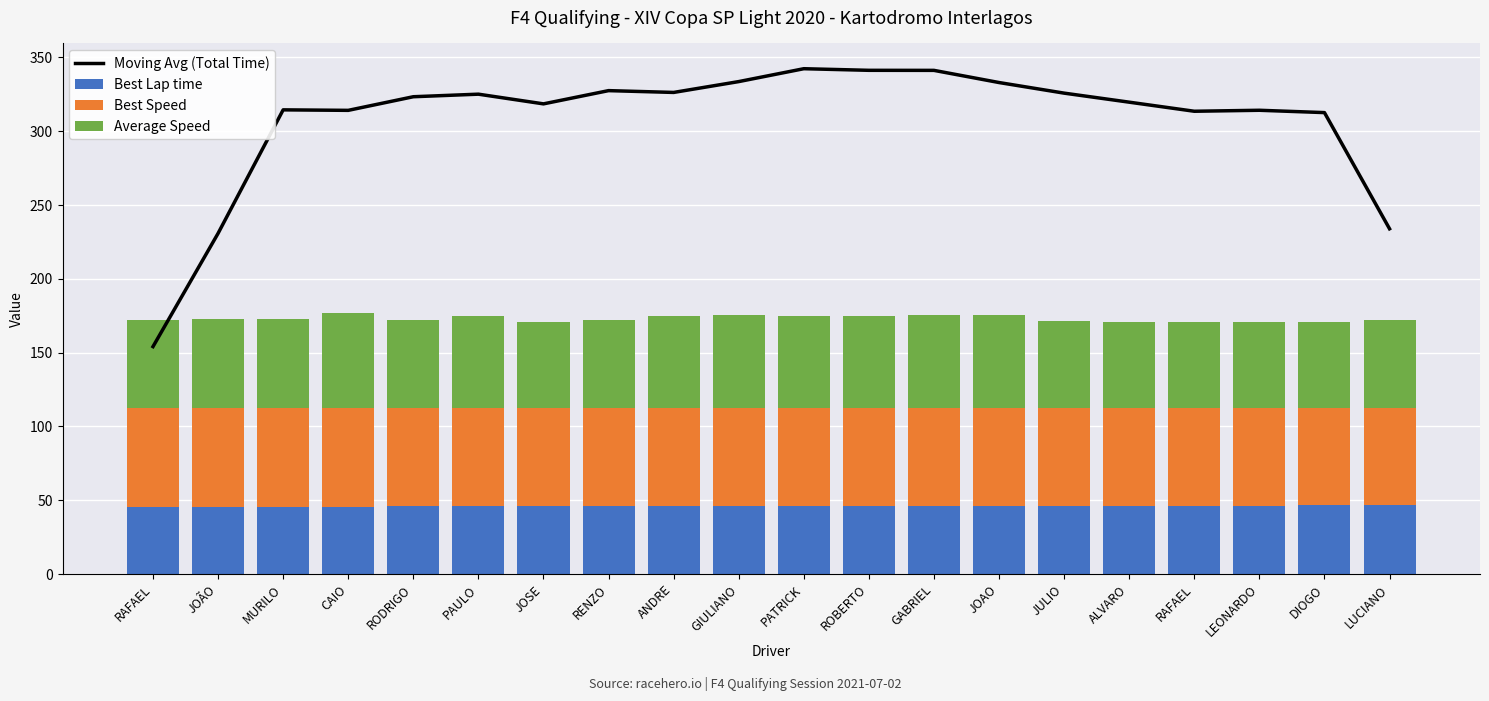

What is the value of the Best Speed bar at the 18th from the left?

66.0